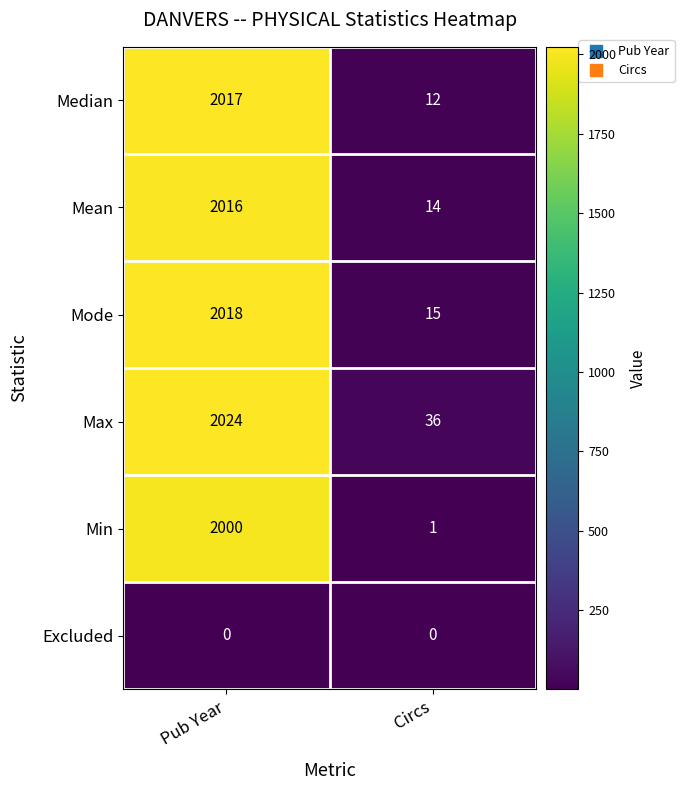

Rank the categories by Mean value from lowest to highest.

Circs, Pub Year